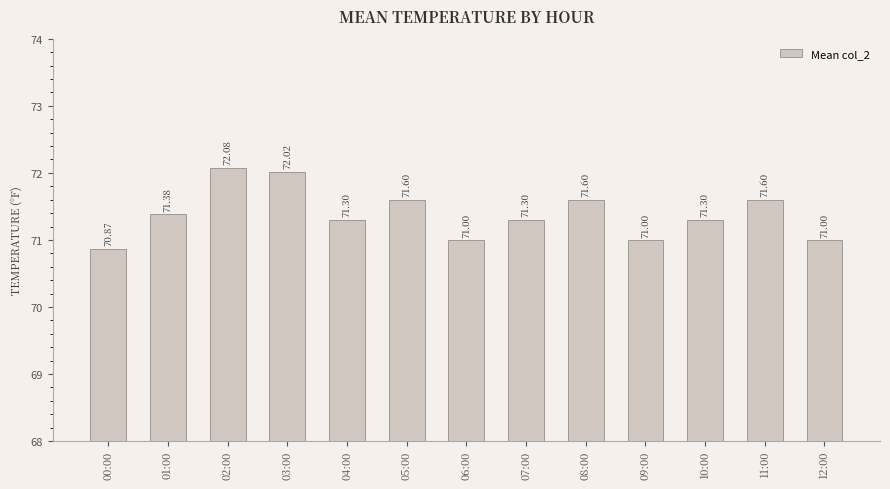

What is the difference between the second highest and second lowest values?

1.0